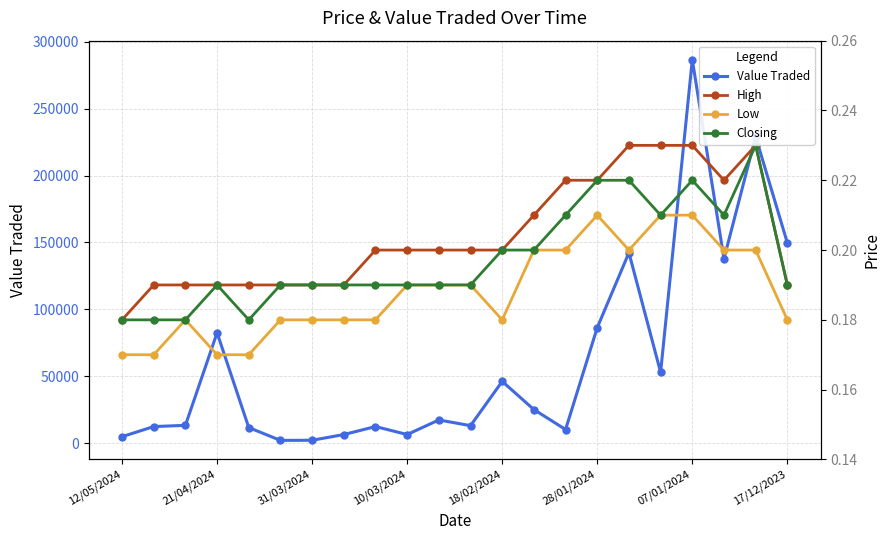

What is the average value of the Closing series?

0.2